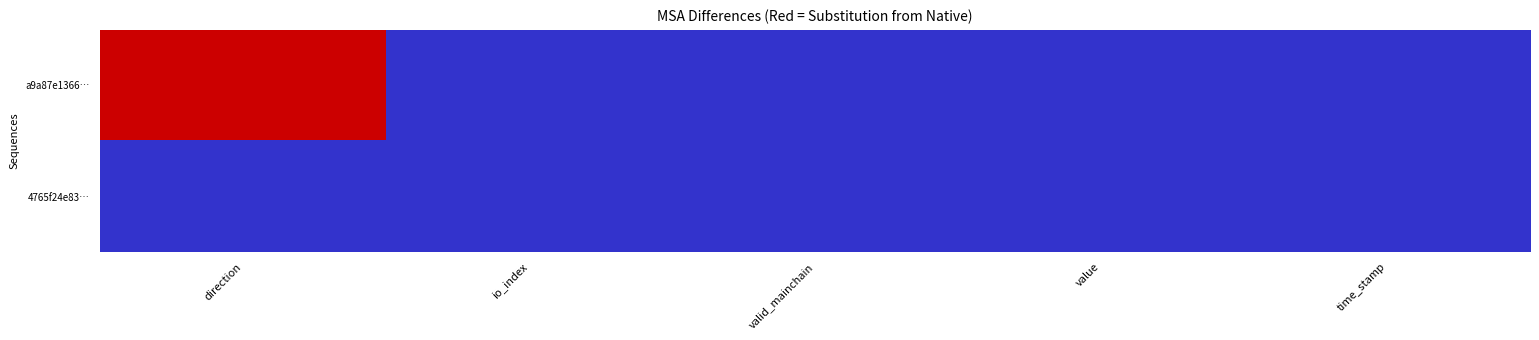

Reading left to right, transcribe all the data shown in this chart.

a9a87e1366…: direction=0	io_index=1	valid_mainchain=1	value=1	time_stamp=1
4765f24e83…: direction=1	io_index=1	valid_mainchain=1	value=1	time_stamp=1